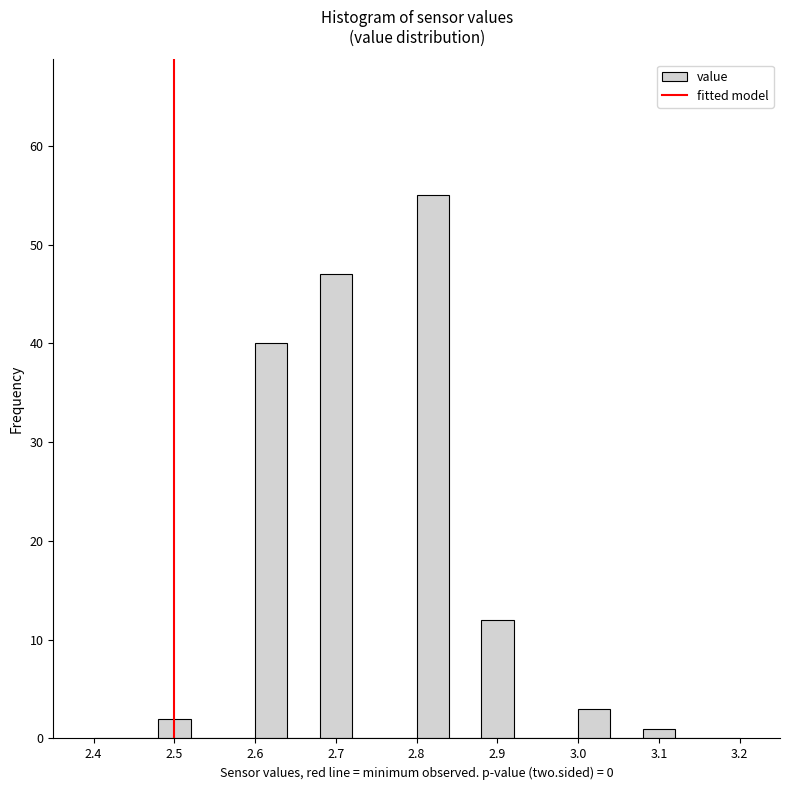

What is the height of the bar covering 3.00 to 3.04 on the x-axis? The values are not printed on the chart, so give them approximately, as read against the axis.

3